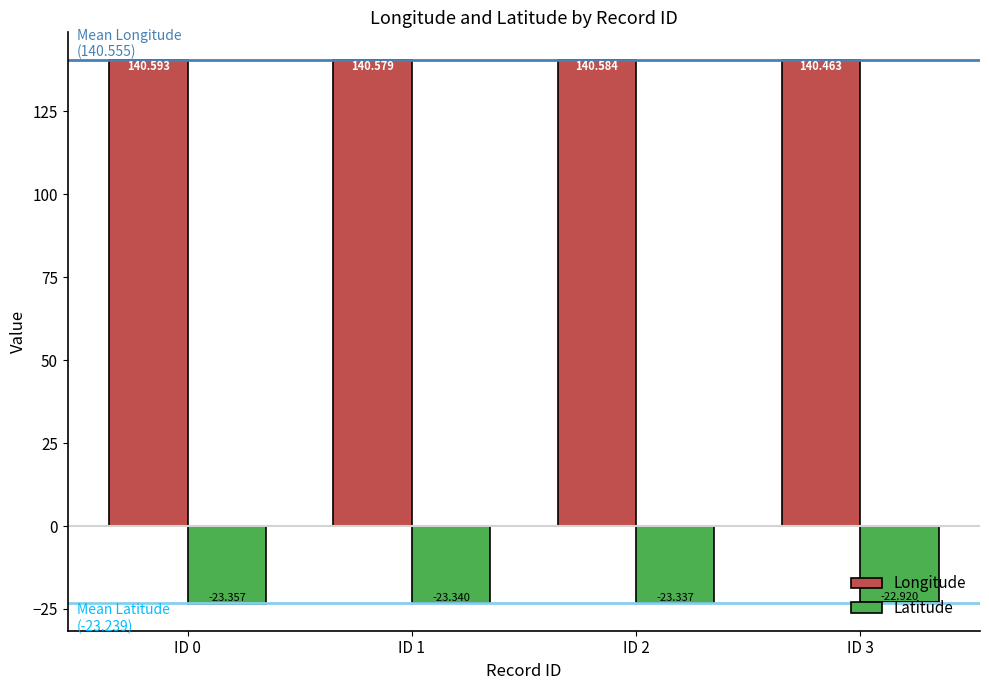

Which series has the largest total across all categories?

Longitude